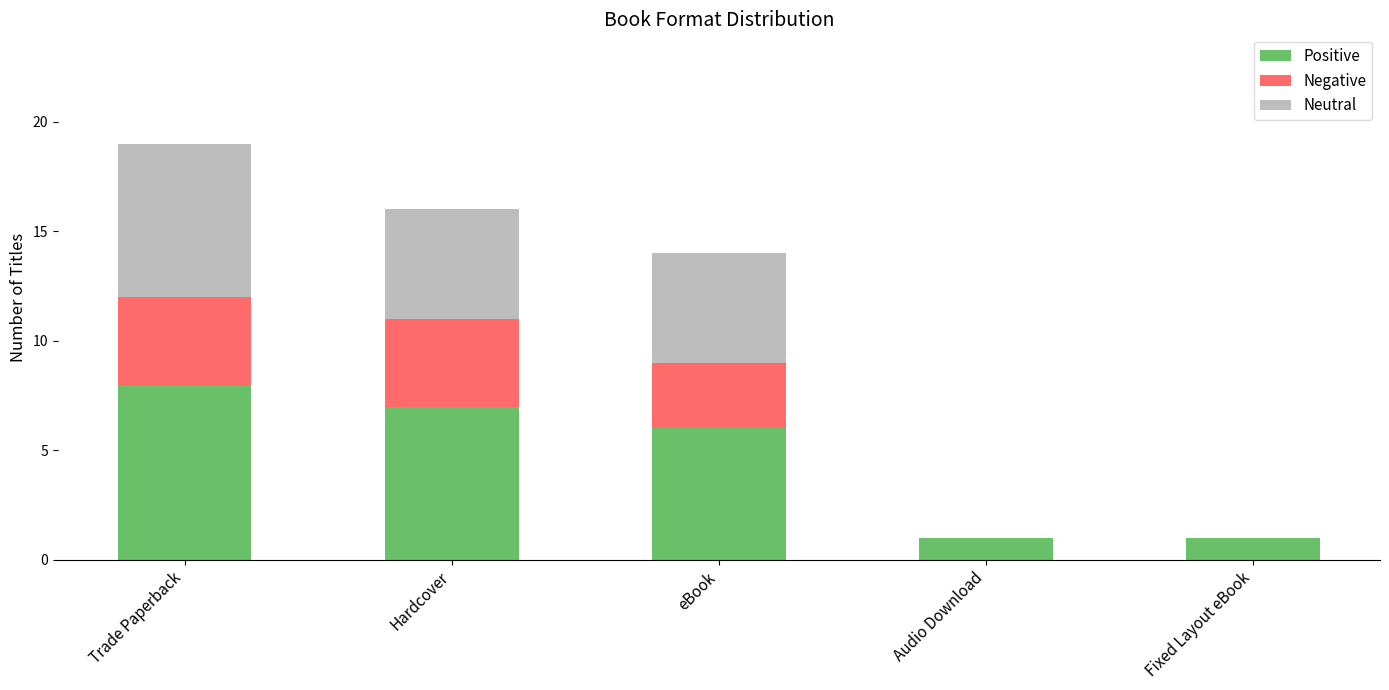

What is the highest value of the Positive series?

8